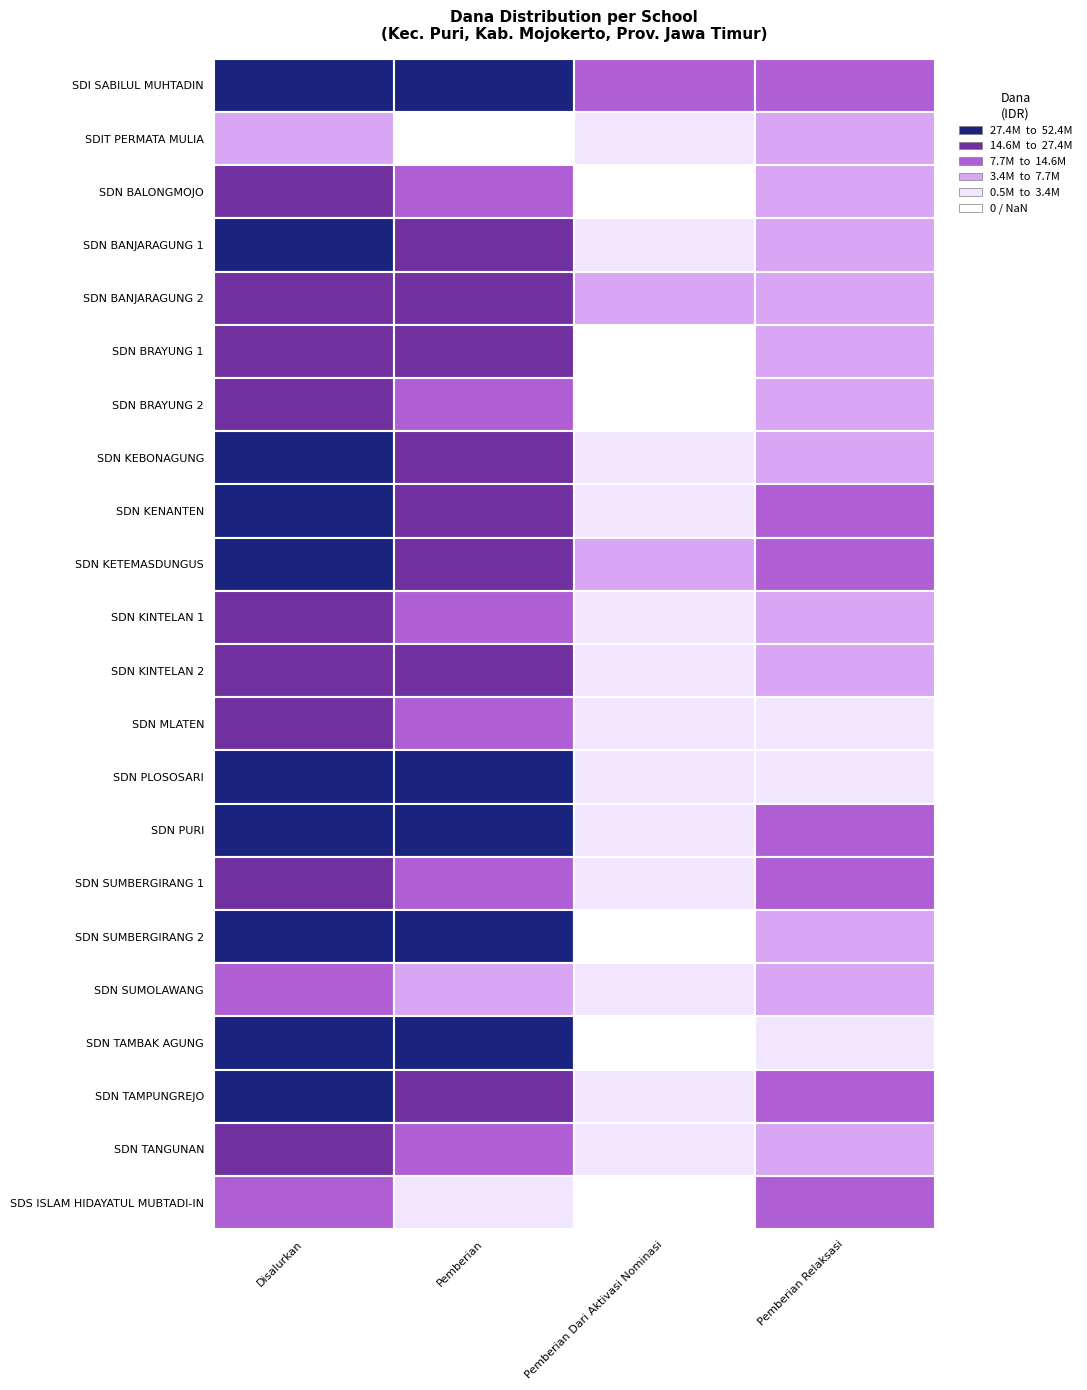

The value of SDN BANJARAGUNG 2 at Pemberian is 18675000. True or false?

True